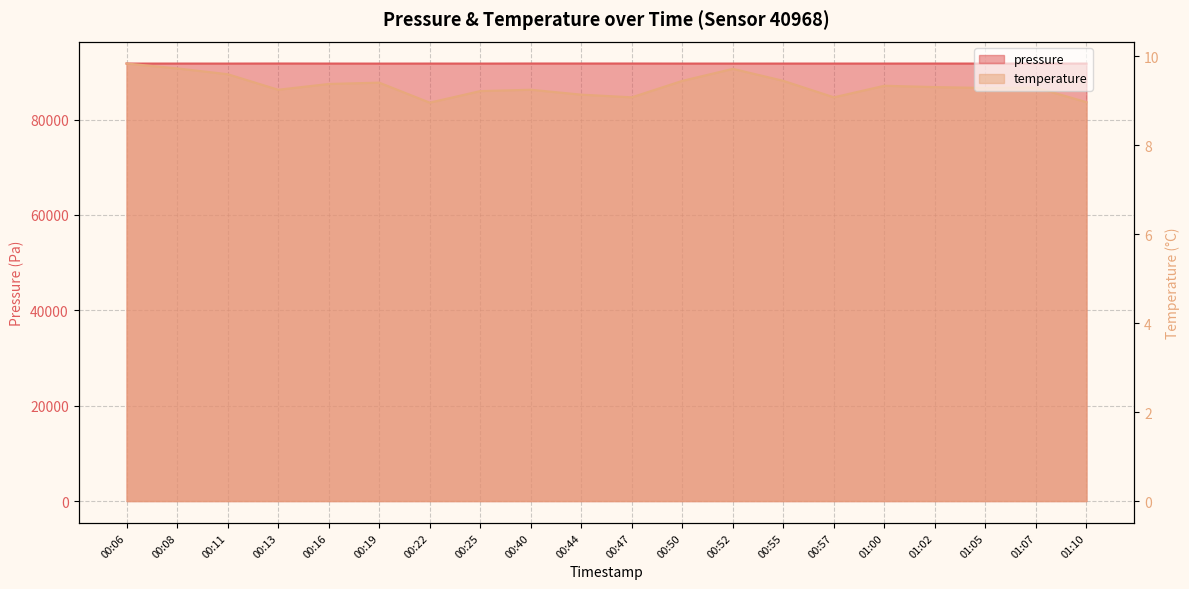

True or false: temperature and pressure intersect in this chart.

False